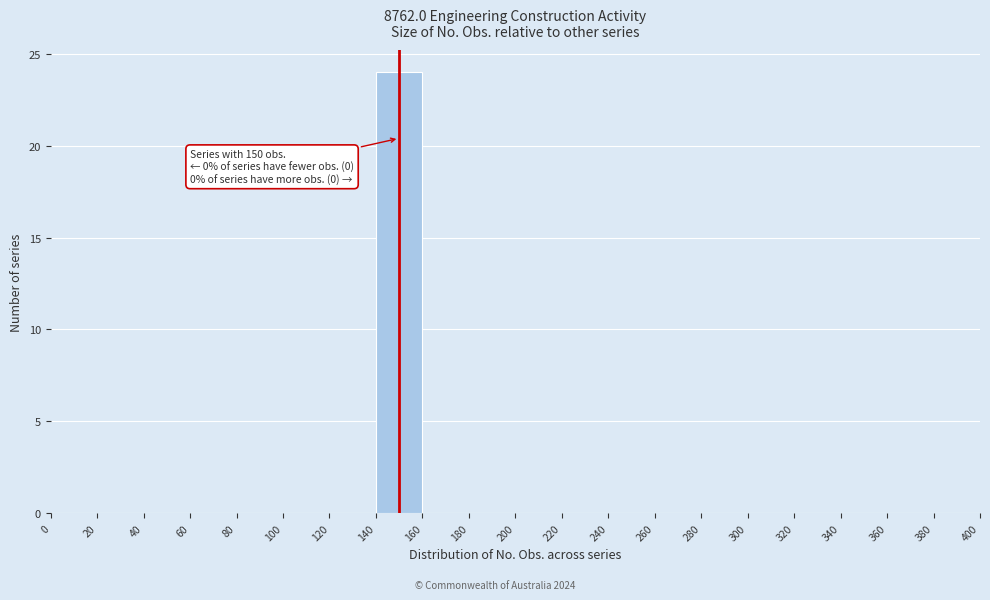

Over which range of the x-axis is the bar tallest?

140 to 160